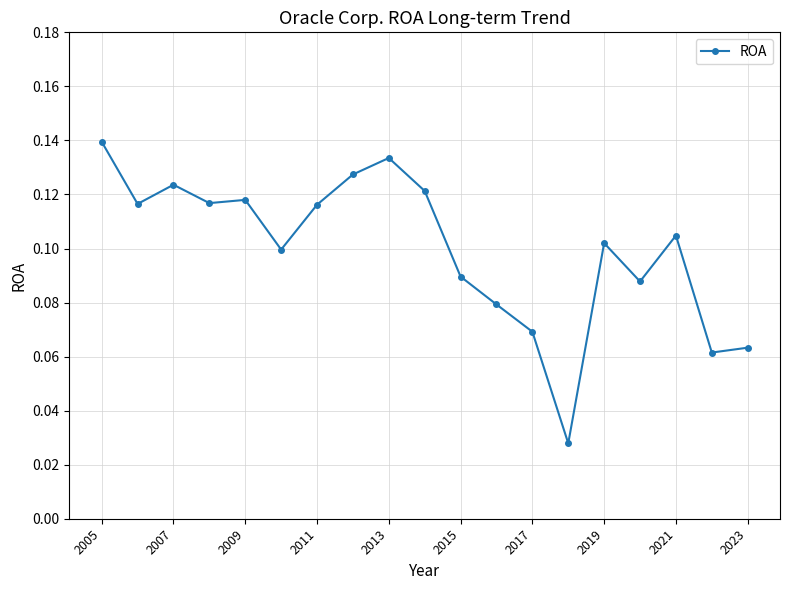

What is the sum of all values?

1.9